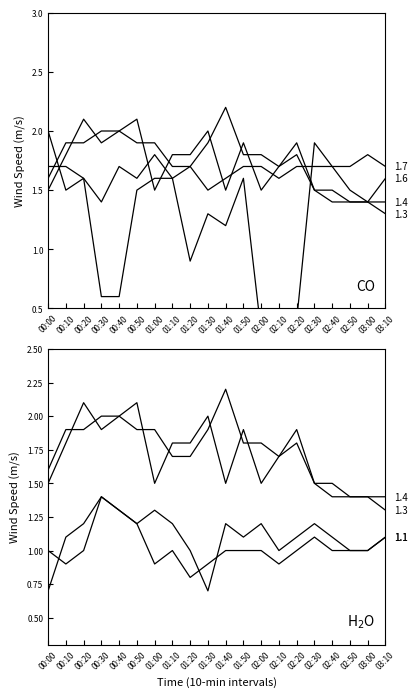

What is the sum of the 2.685 values at 02:20 and 02:10?

3.6